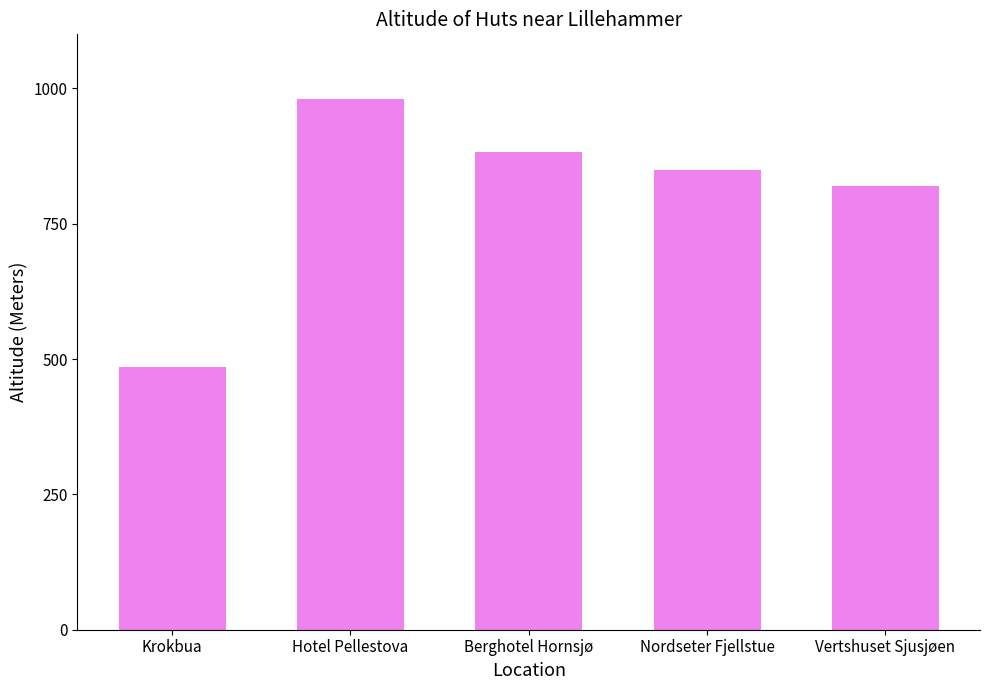

Which has a higher value, Hotel Pellestova or Berghotel Hornsjø?

Hotel Pellestova